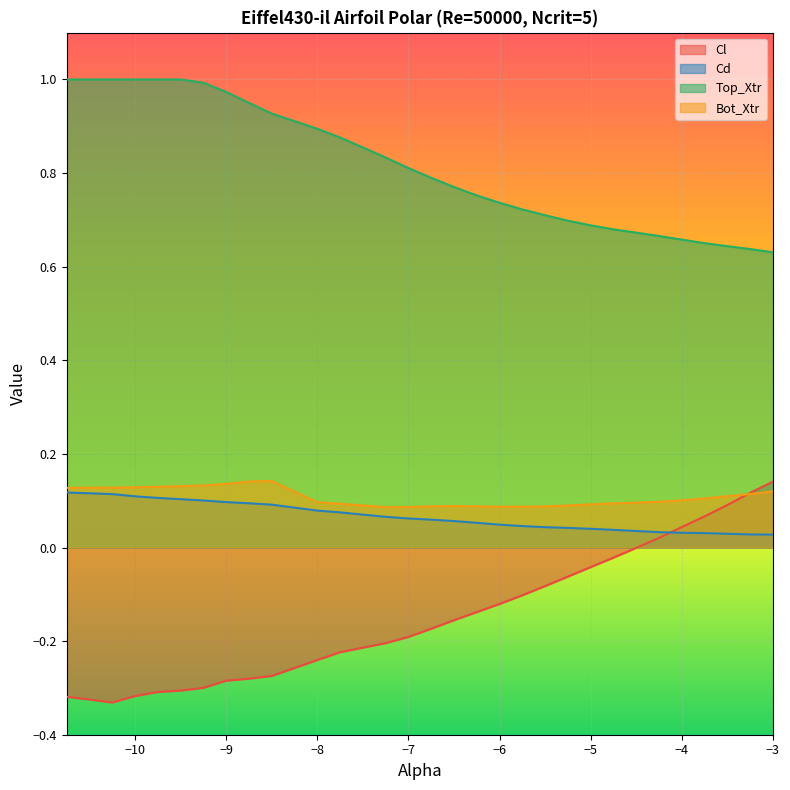

Count the number of data series in this chart.

4